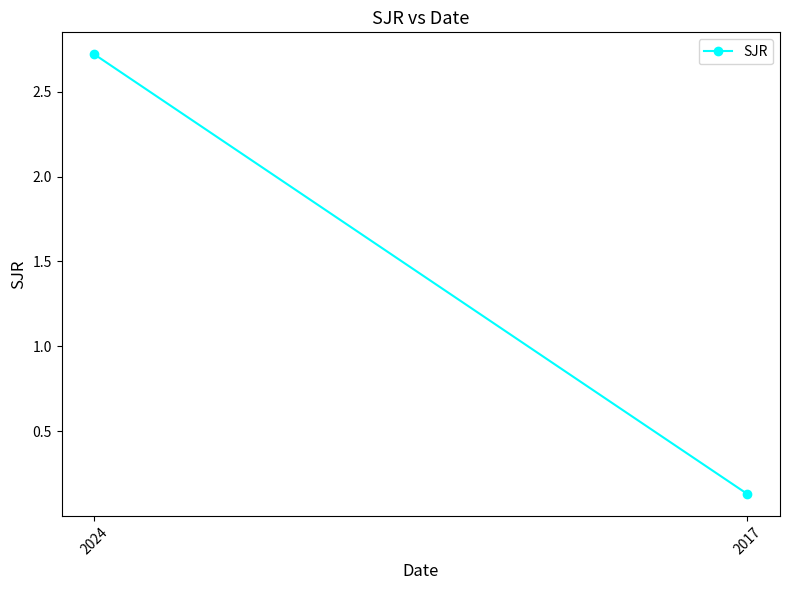

Rank the categories by value from lowest to highest.

2017, 2024